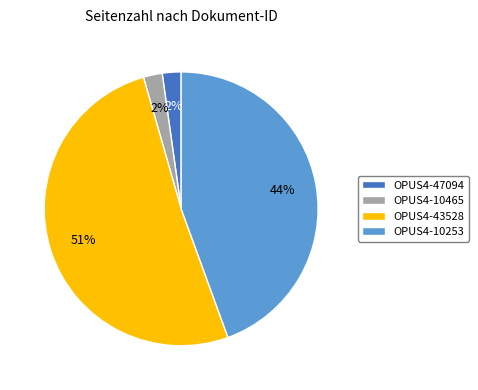

Approximately how many times larger is the value at OPUS4-10465 compared to OPUS4-47094?

1.0